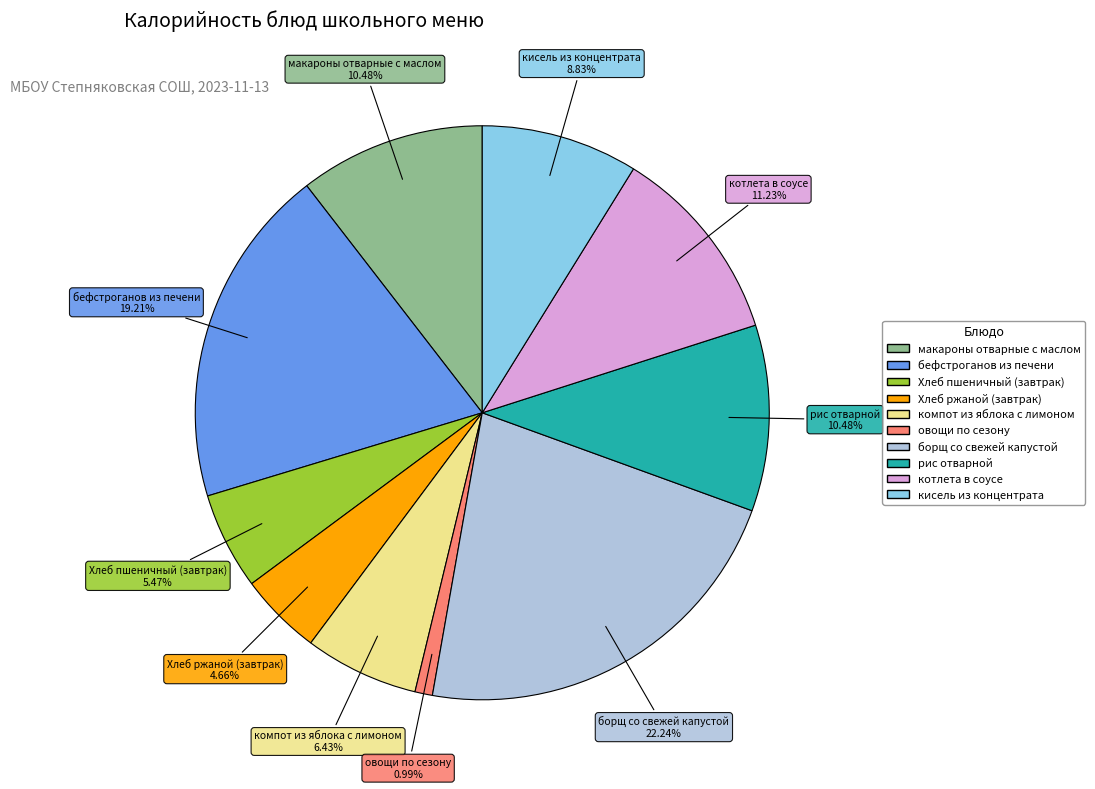

Which category has the biggest portion of the pie?

борщ со свежей капустой